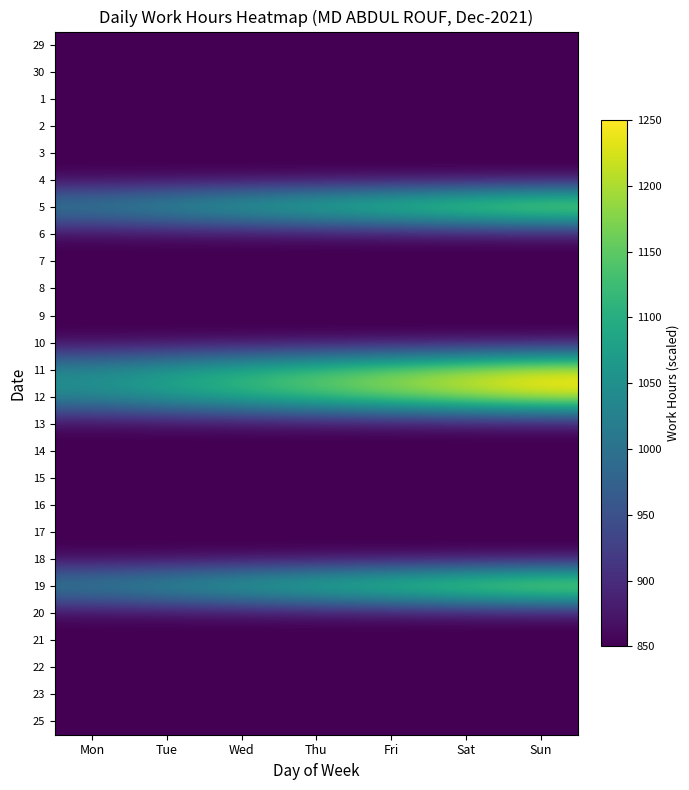

What is the minimum value shown in the chart?

850.0